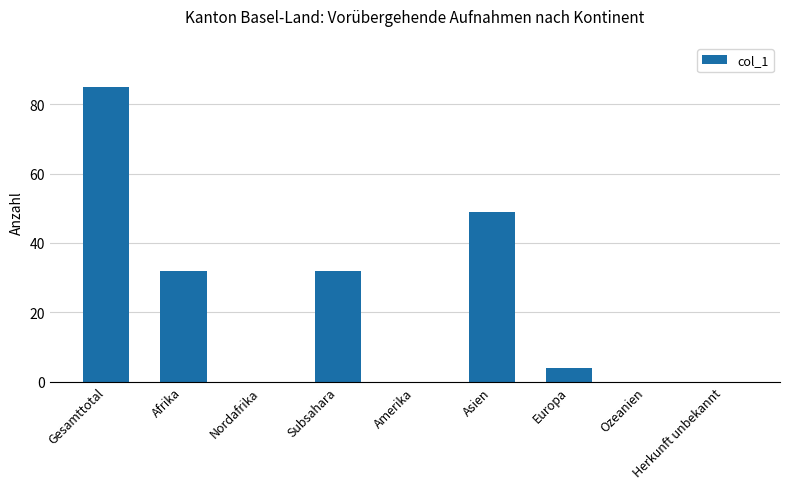

At which label is the value closest to 42?

Asien